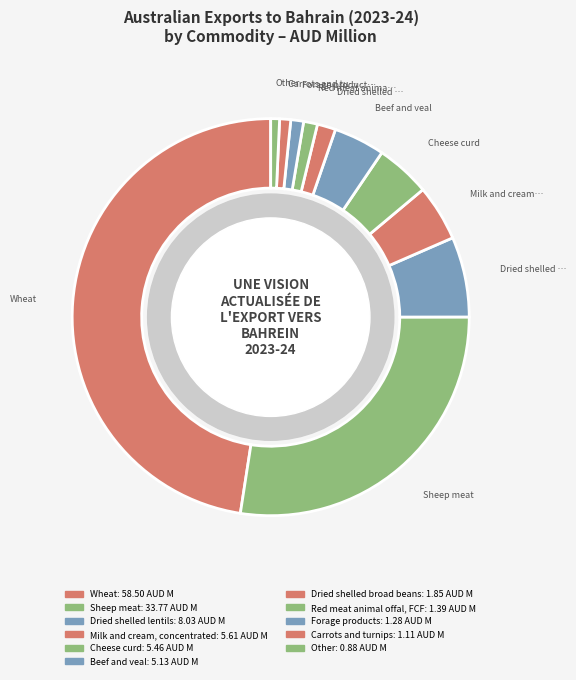

Is there any slice that represents more than half of the pie?

No